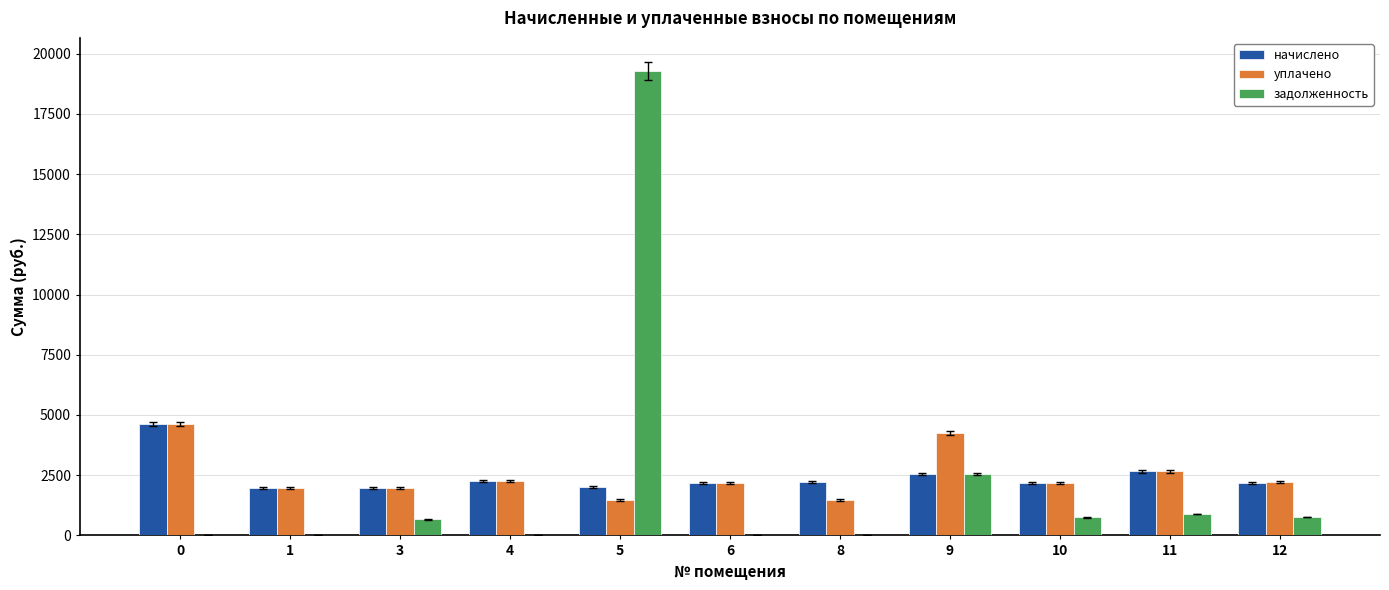

How many groups of bars are there?

11